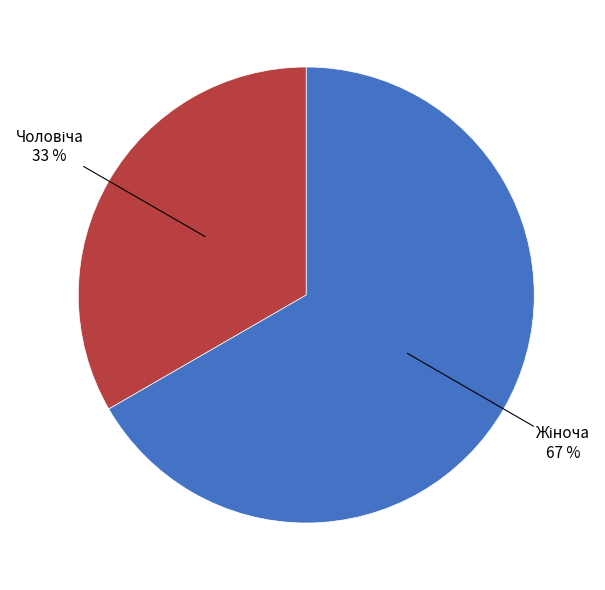

Is there a majority slice in this chart?

Yes